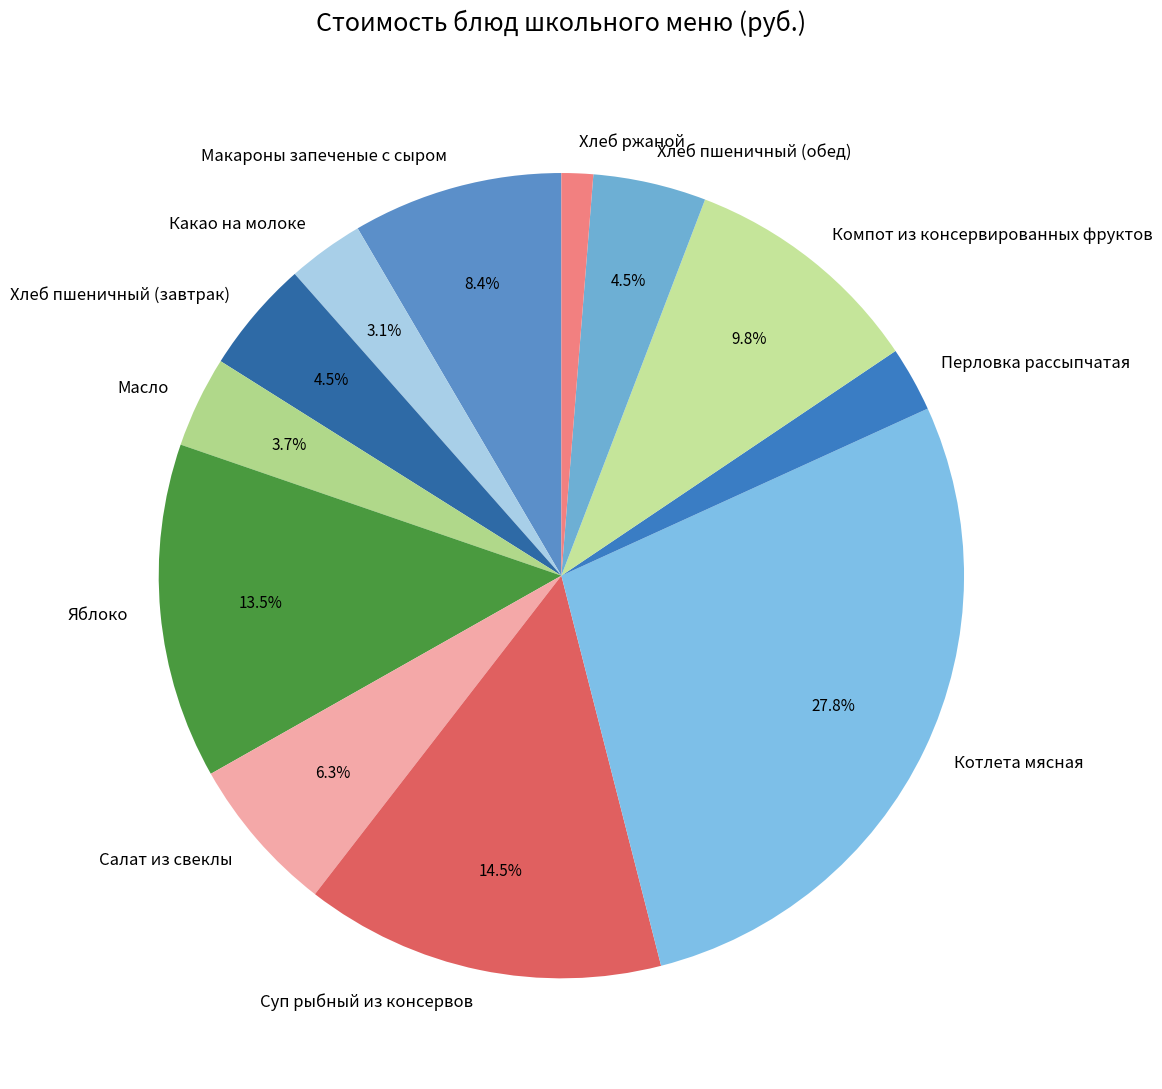

Which category has the biggest portion of the pie?

Котлета мясная